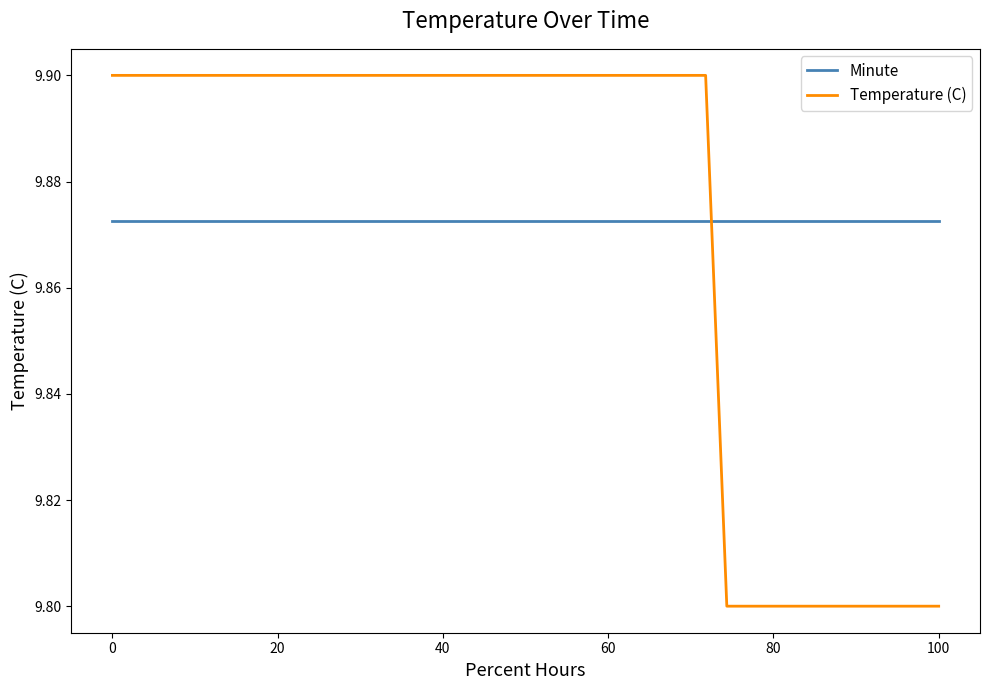

True or false: Minute and Temperature (C) intersect in this chart.

True